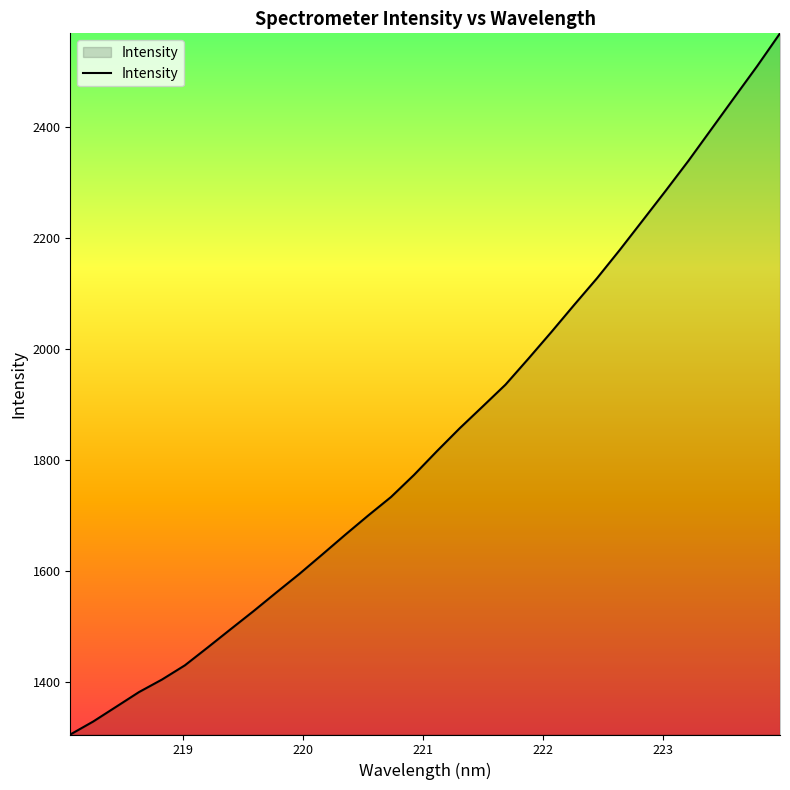

What is the difference between the maximum and minimum values?

1262.5